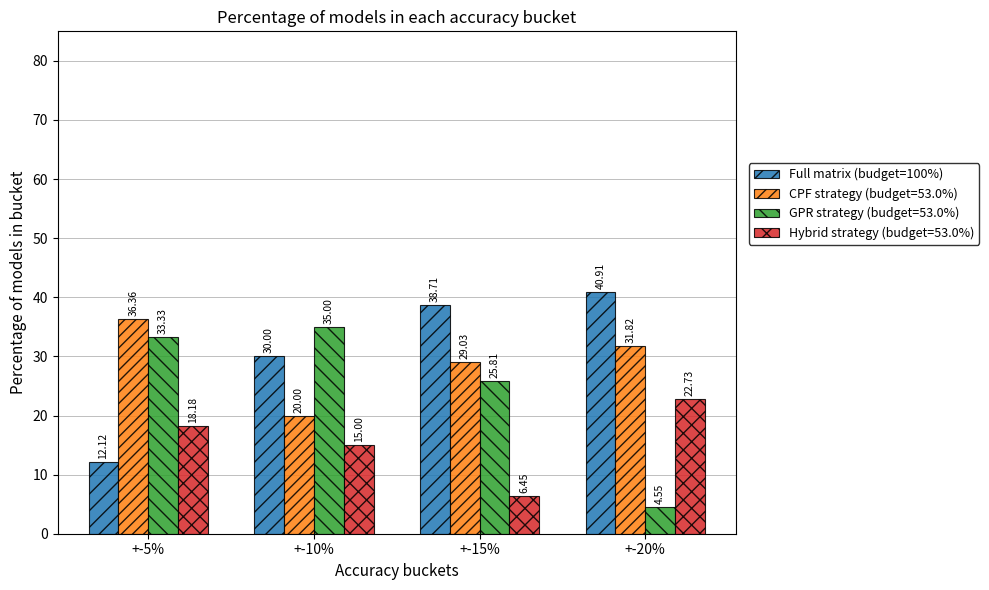

What is the difference between the highest and lowest values at +-15%?

32.3